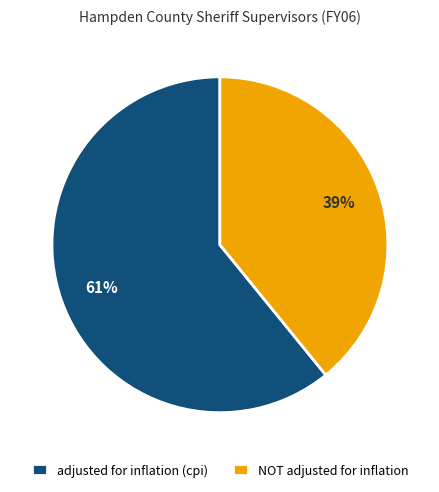

To the nearest percent, what is the average slice percentage?

50%